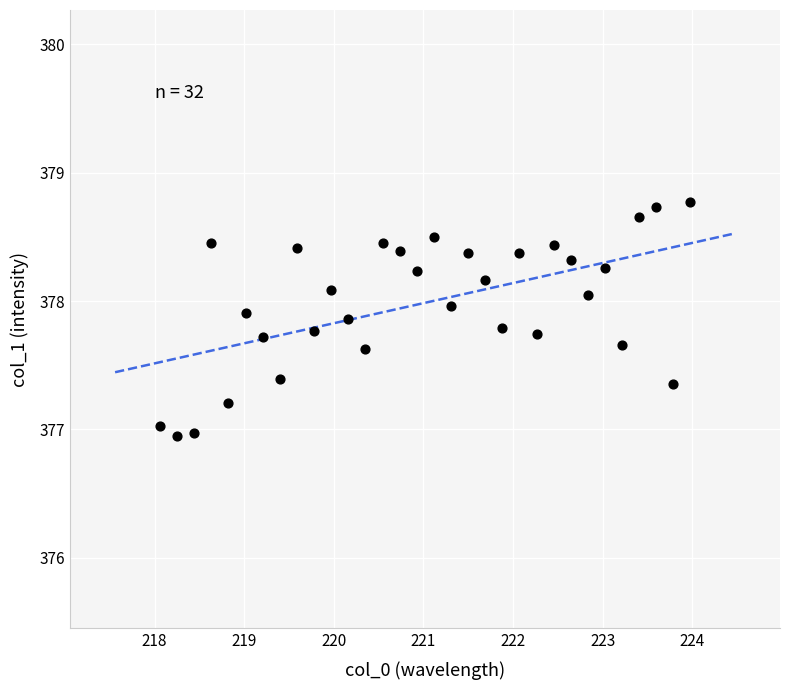

What is the range of Y values (max minus min)?

1.8